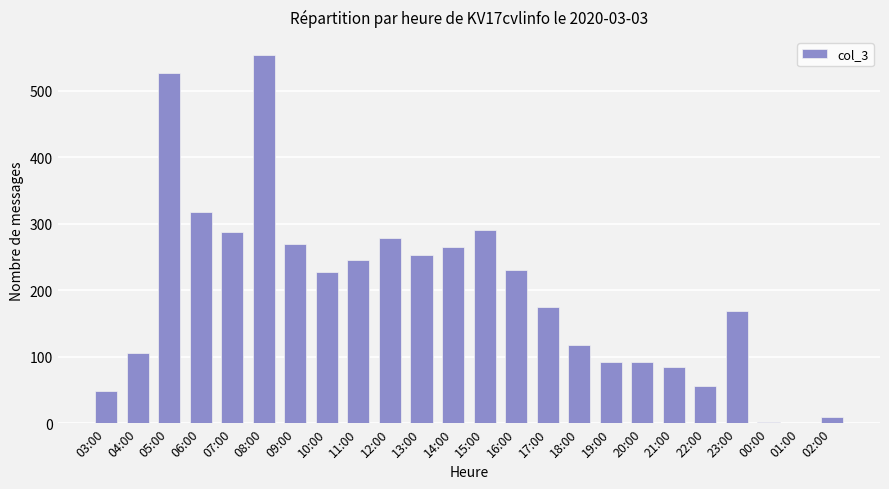

At which label does the data first exceed 227?

05:00